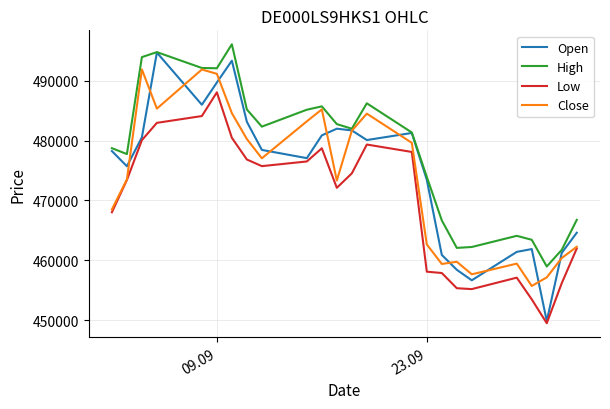

List the series in order of their peak value, lowest first.

Low, Close, Open, High